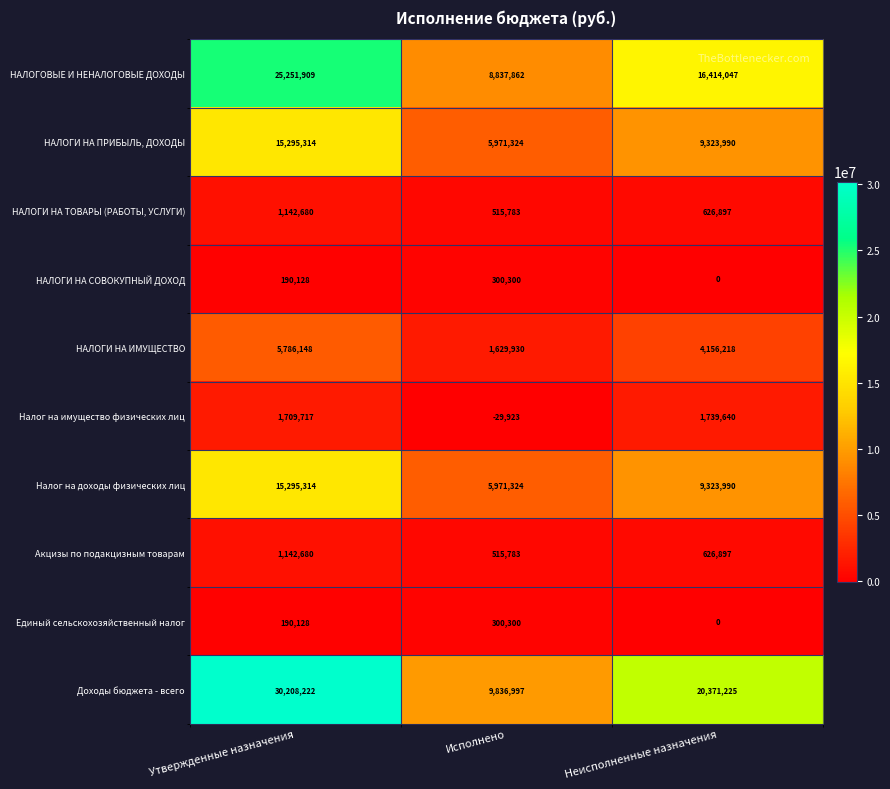

At which category does the chart reach its minimum across all series?

Исполнено